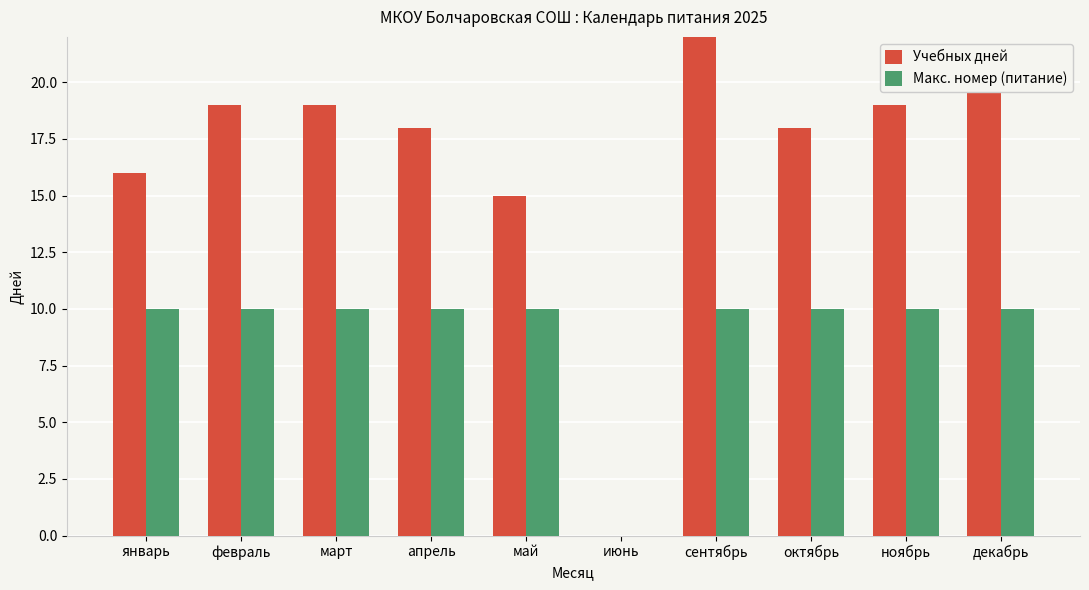

How many groups of bars are there?

10